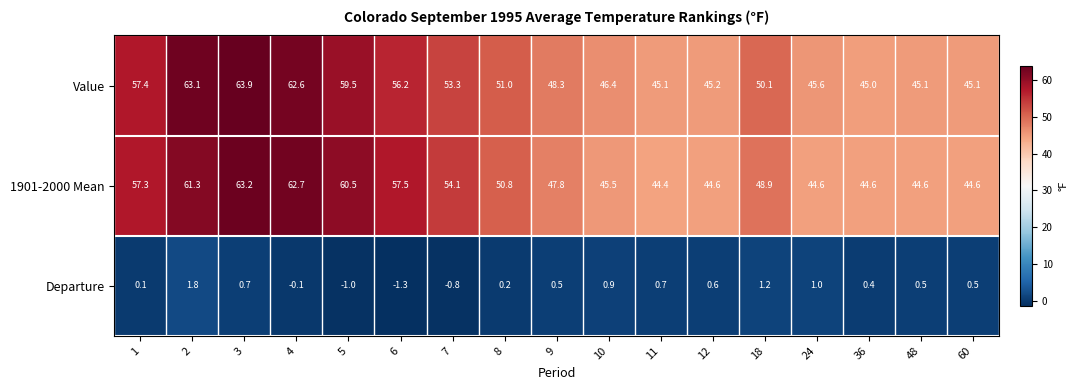

Rank the series at 2 from lowest to highest value.

Departure, 1901-2000 Mean, Value